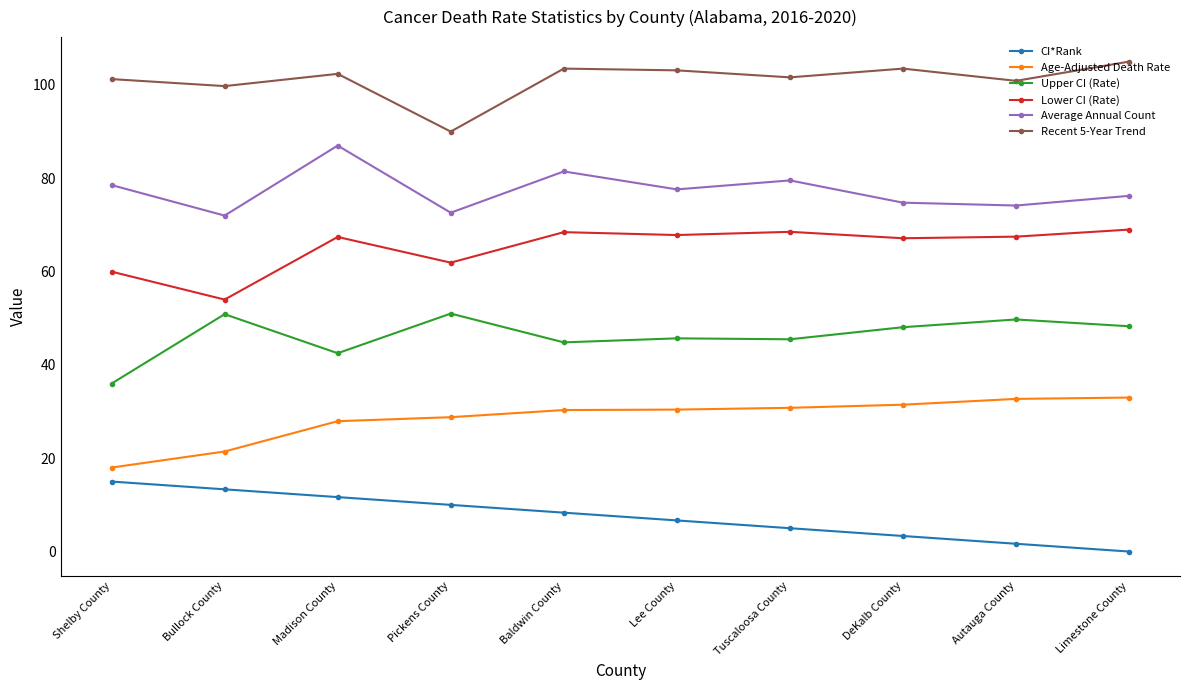

Is it true that Upper CI (Rate) equals 45.5 at Tuscaloosa County?

True